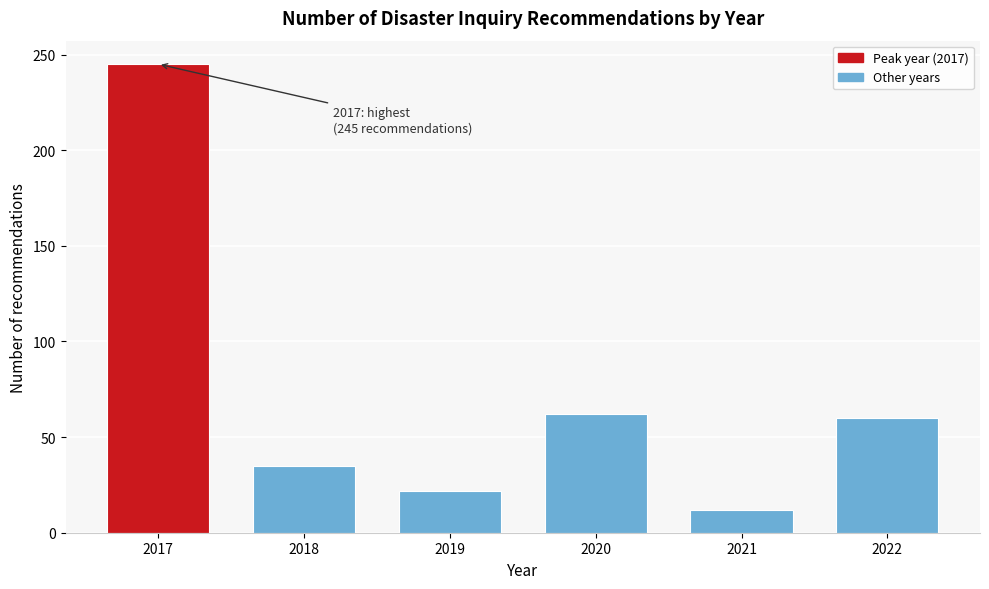

Reading left to right, list all the values displayed in this chart.

245	35	22	62	12	60